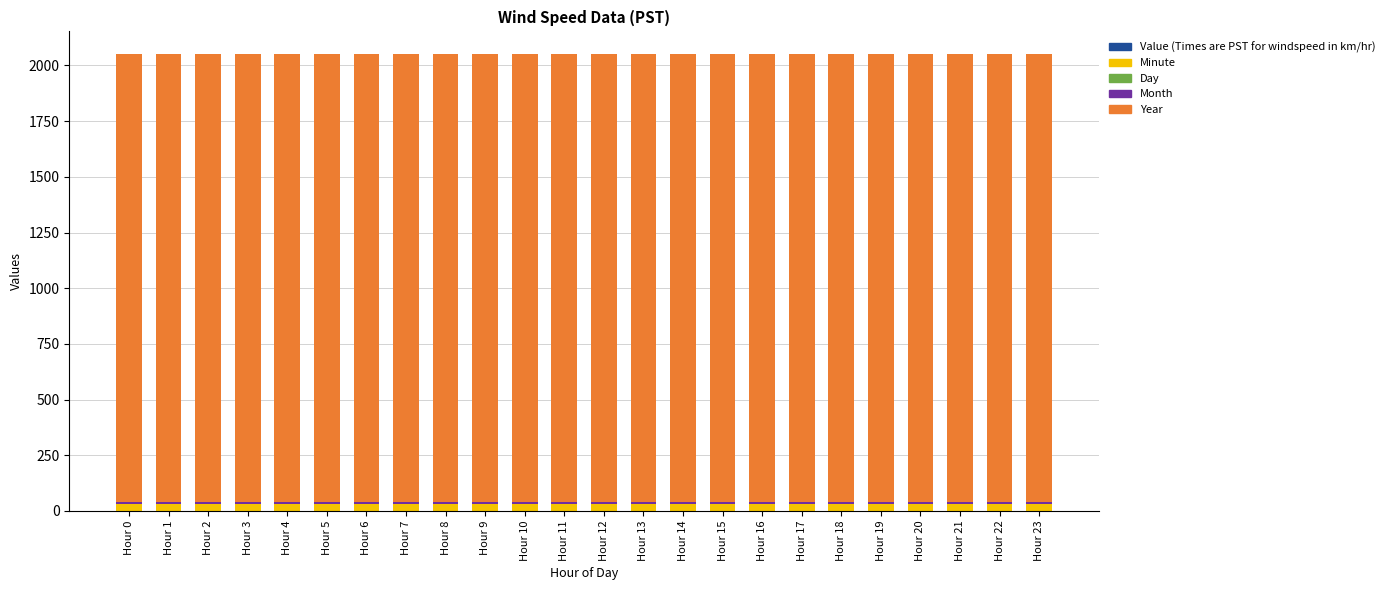

The Year series shows 769.8 at Hour 12. True or false?

False